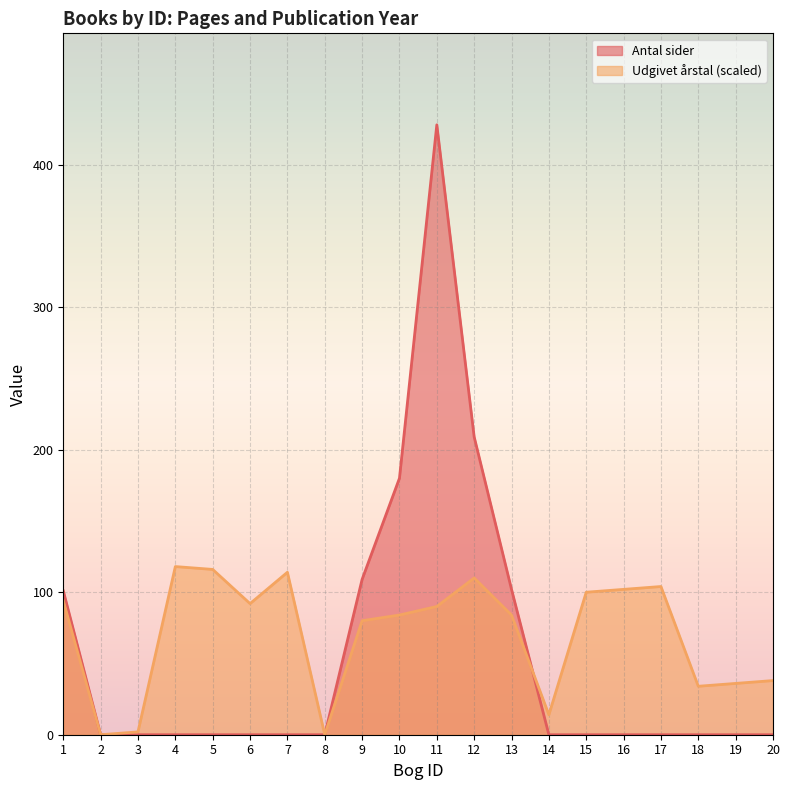

What is the change in value from 8 to 11?

+428